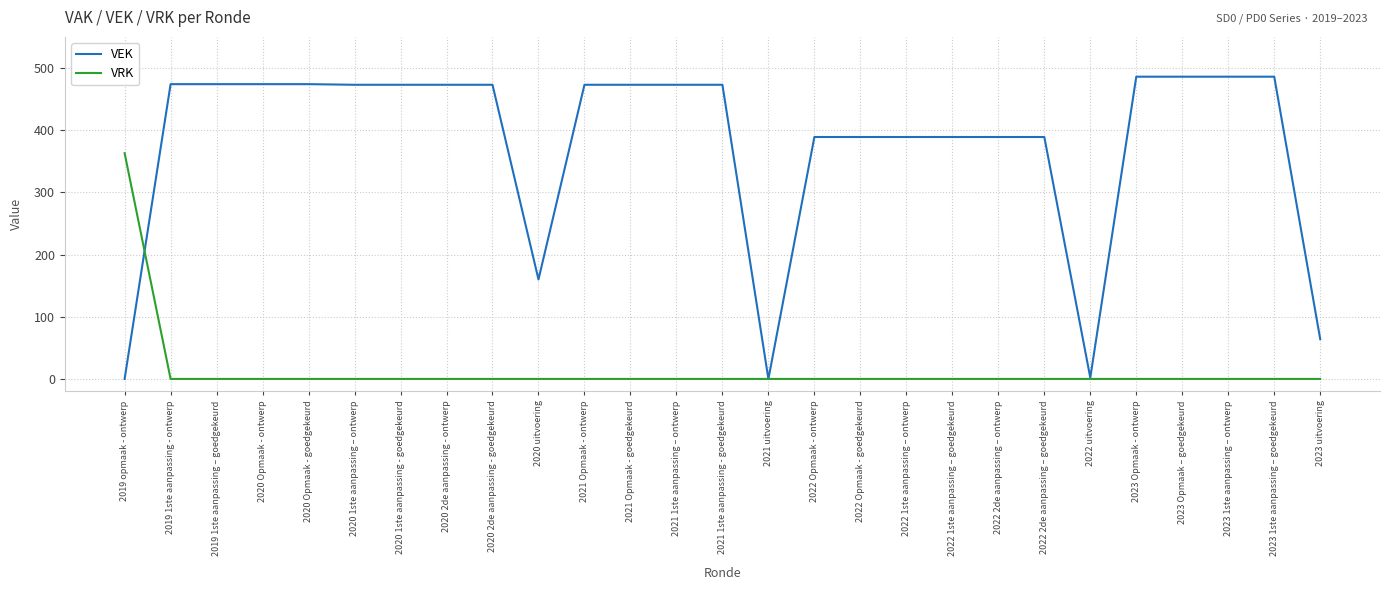

What are all the series names shown in the legend?

VEK, VRK